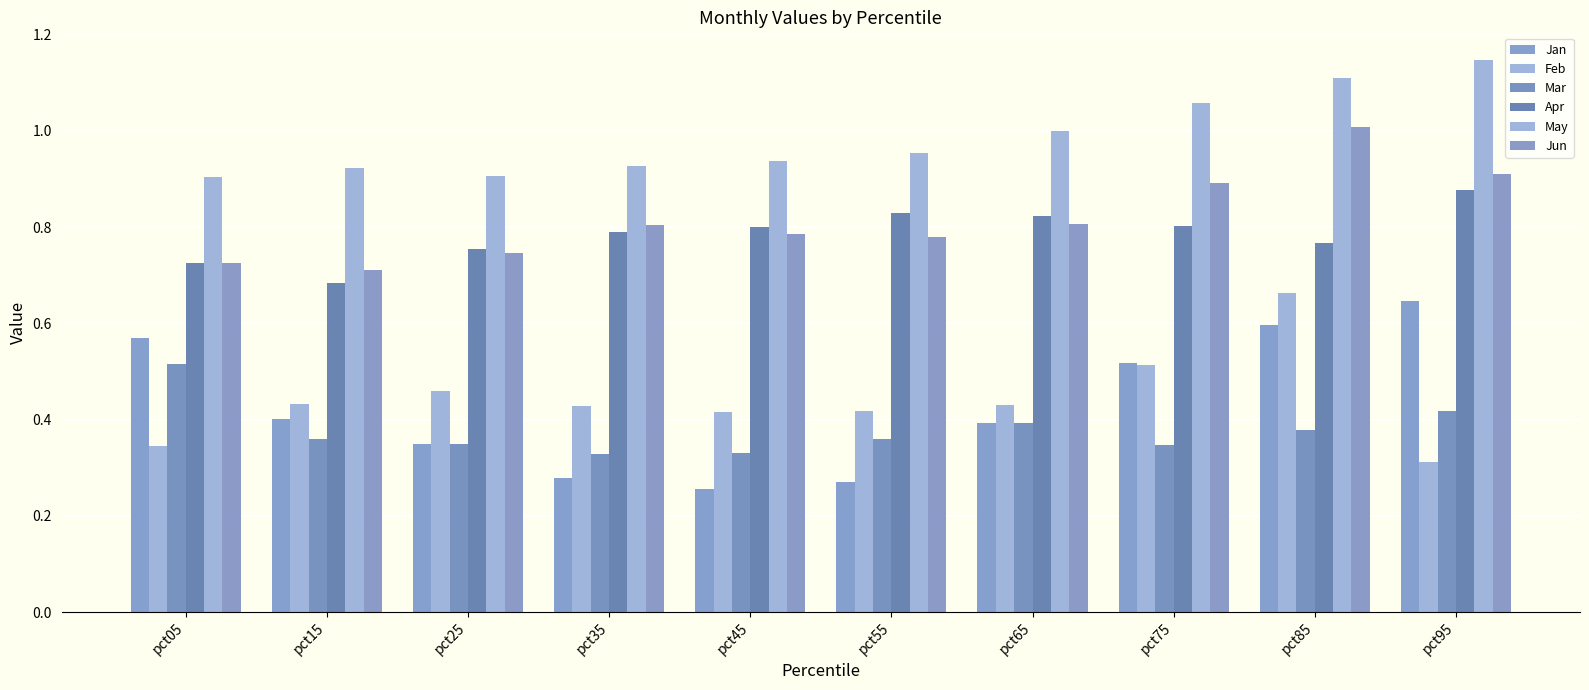

Is it true that May equals 1.3 at pct25?

False